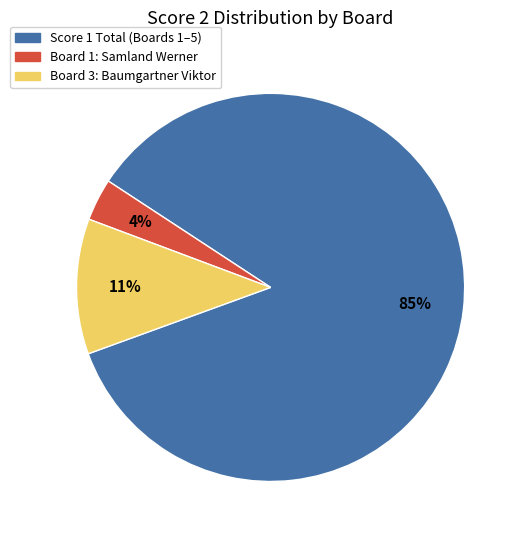

How many slices are in this pie chart?

3